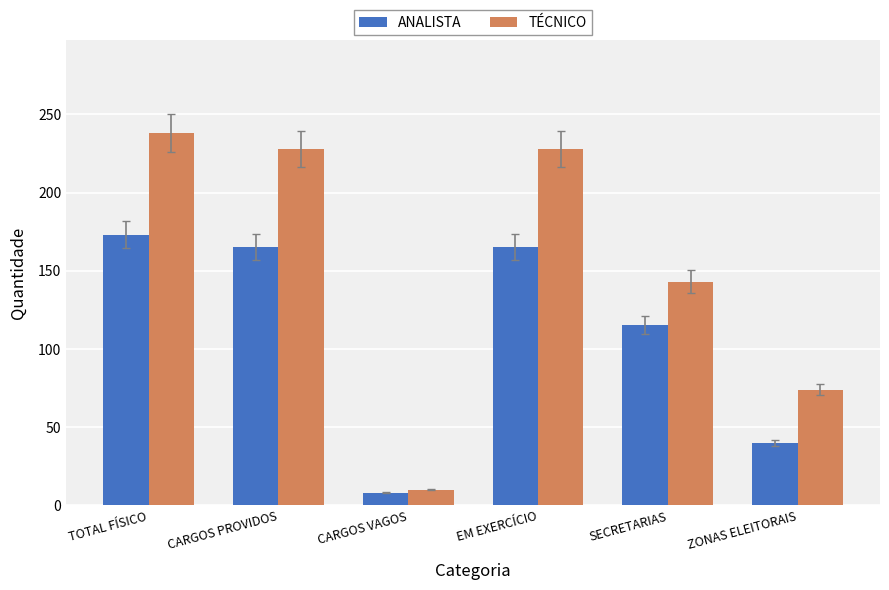

Reading left to right, transcribe all the data shown in this chart.

ANALISTA: 173	165	8	165	115	40
TÉCNICO: 238	228	10	228	143	74